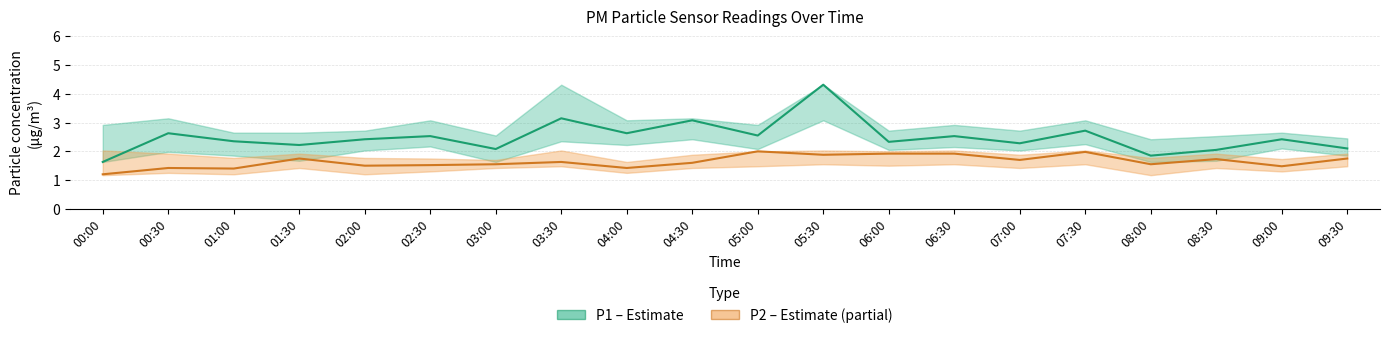

Which series changed the most between 01:30 and 08:30?

P1 (PM10)